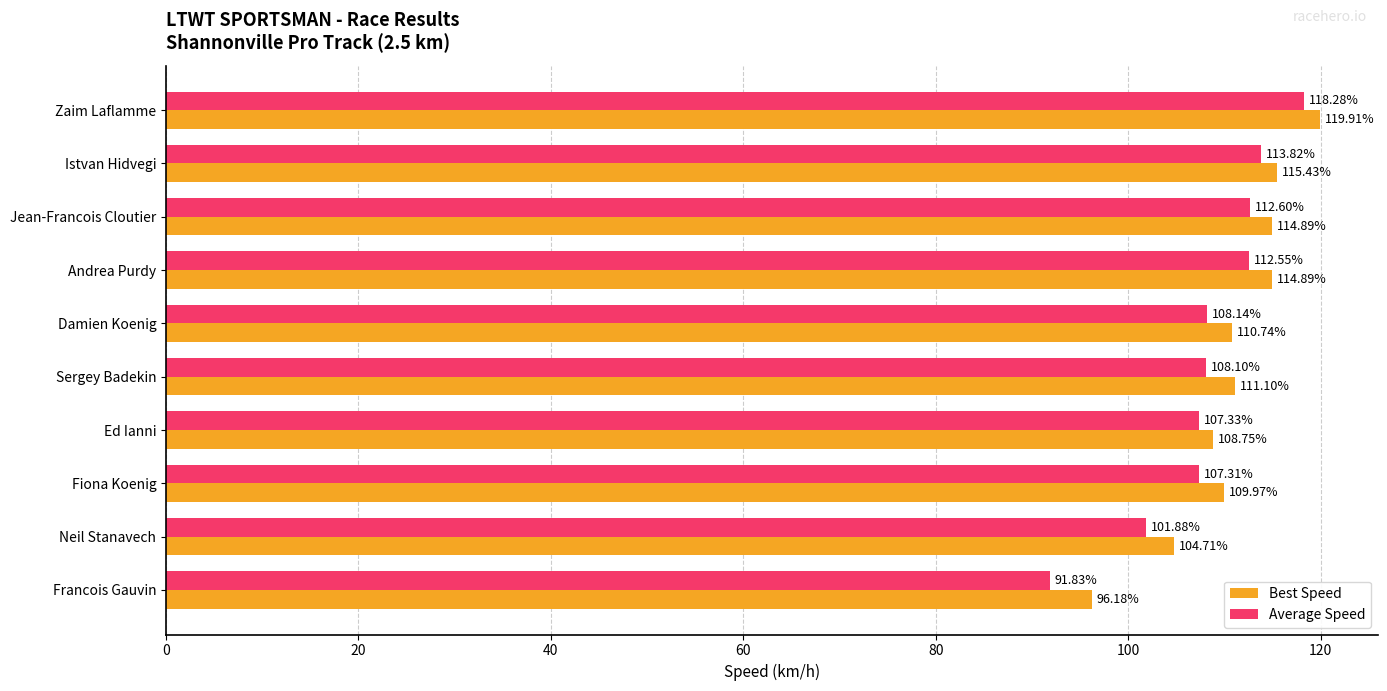

How many data points in Average Speed are above 108?

6